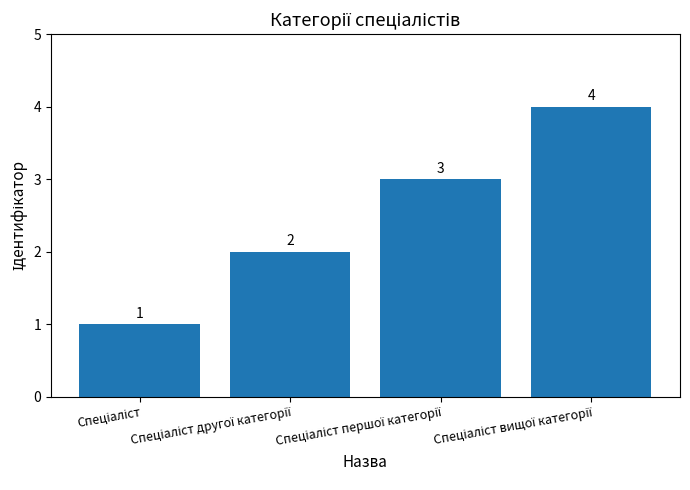

How many values are between 2 and 4?

3